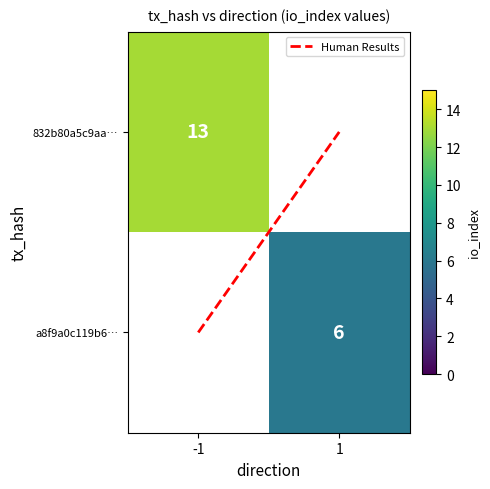

What is the sum of the Human Results values at -1 and 1?

1